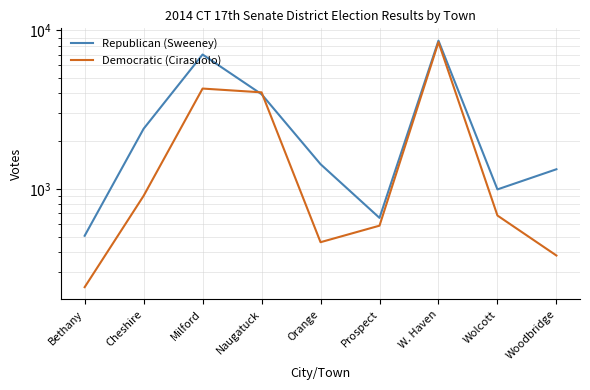

Is the value of Democratic (Cirasuolo) at Wolcott greater than the value of Republican (Sweeney) at Cheshire?

No